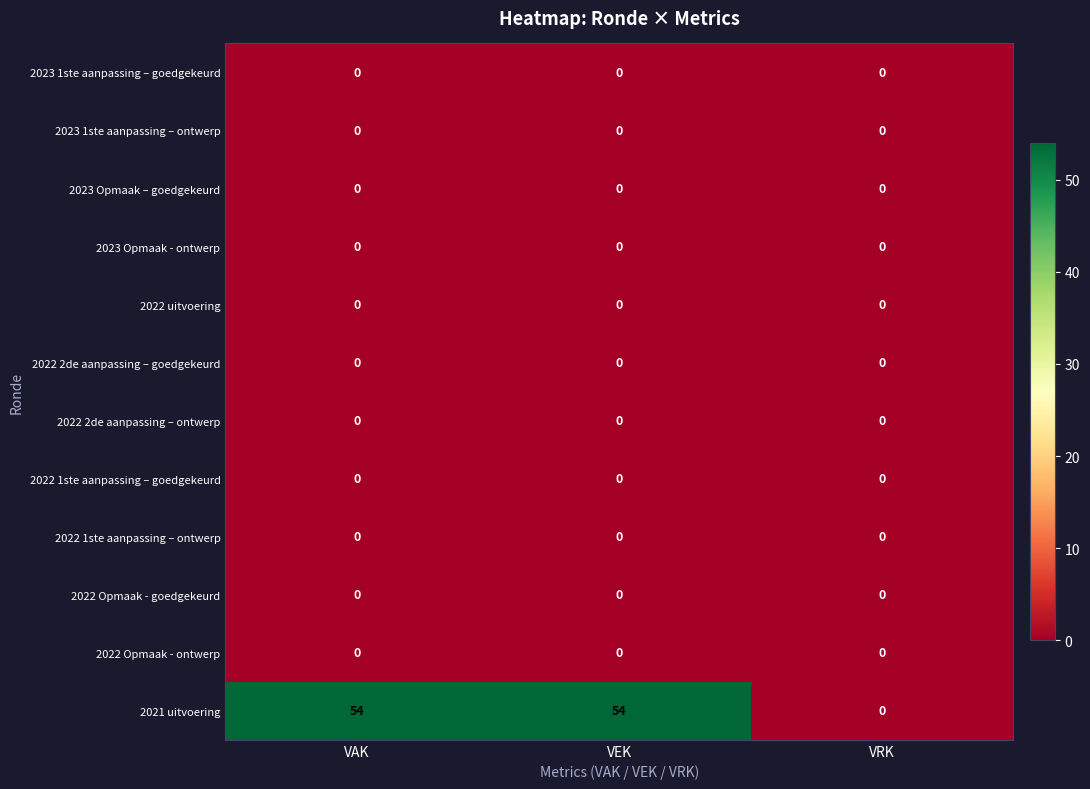

The 2023 1ste aanpassing – ontwerp series shows 0 at VEK. True or false?

True